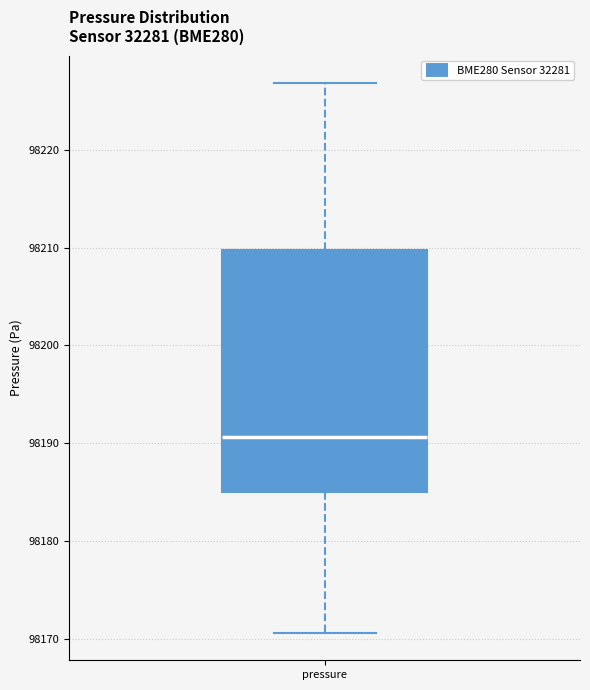

Read this box plot against the y-axis: the position of the median line, the range covered by the box, and the ends of both whiskers. The values are not printed on the chart, so give them approximately, as read against the axis.

median 98191, box 98185 to 98210, whiskers 98171 to 98227